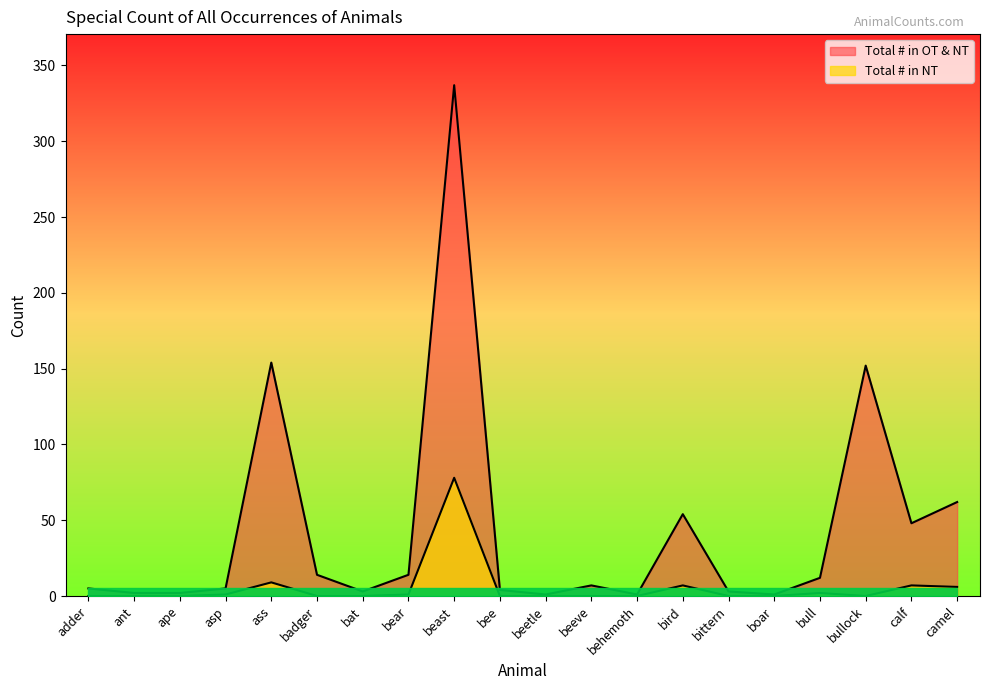

List the labels in order of Total # in NT value, smallest first.

adder, ant, ape, badger, bat, bee, beetle, beeve, behemoth, bittern, boar, bullock, asp, bear, bull, camel, bird, calf, ass, beast